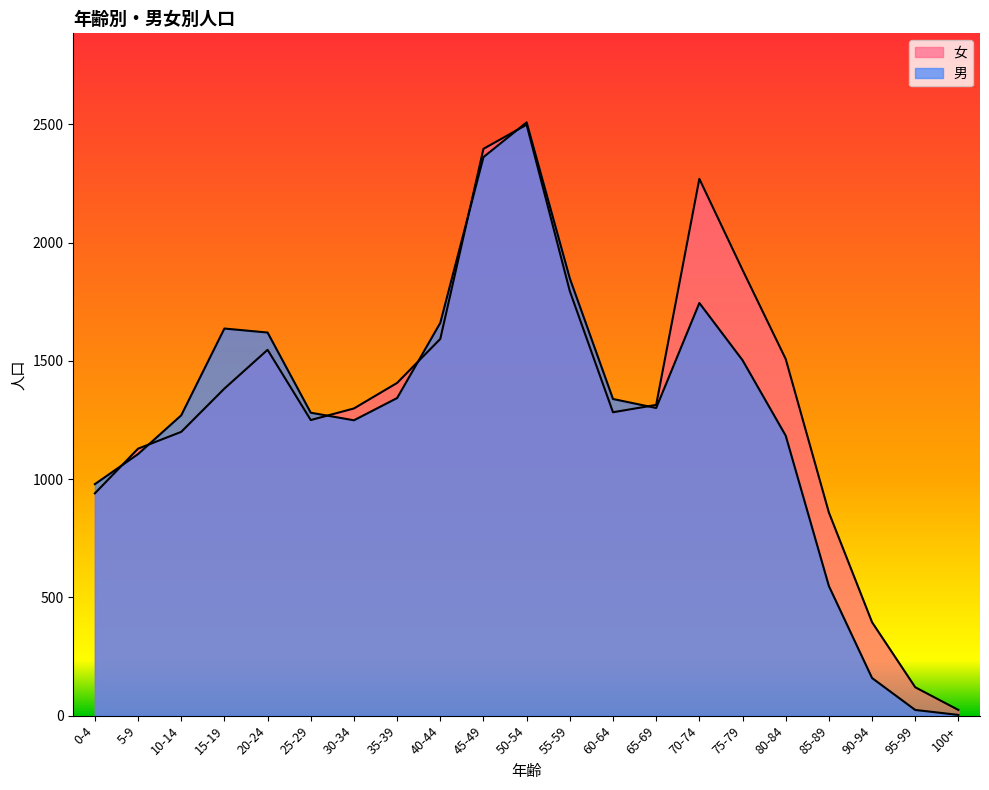

At which label does 女 first exceed 1314?

15-19